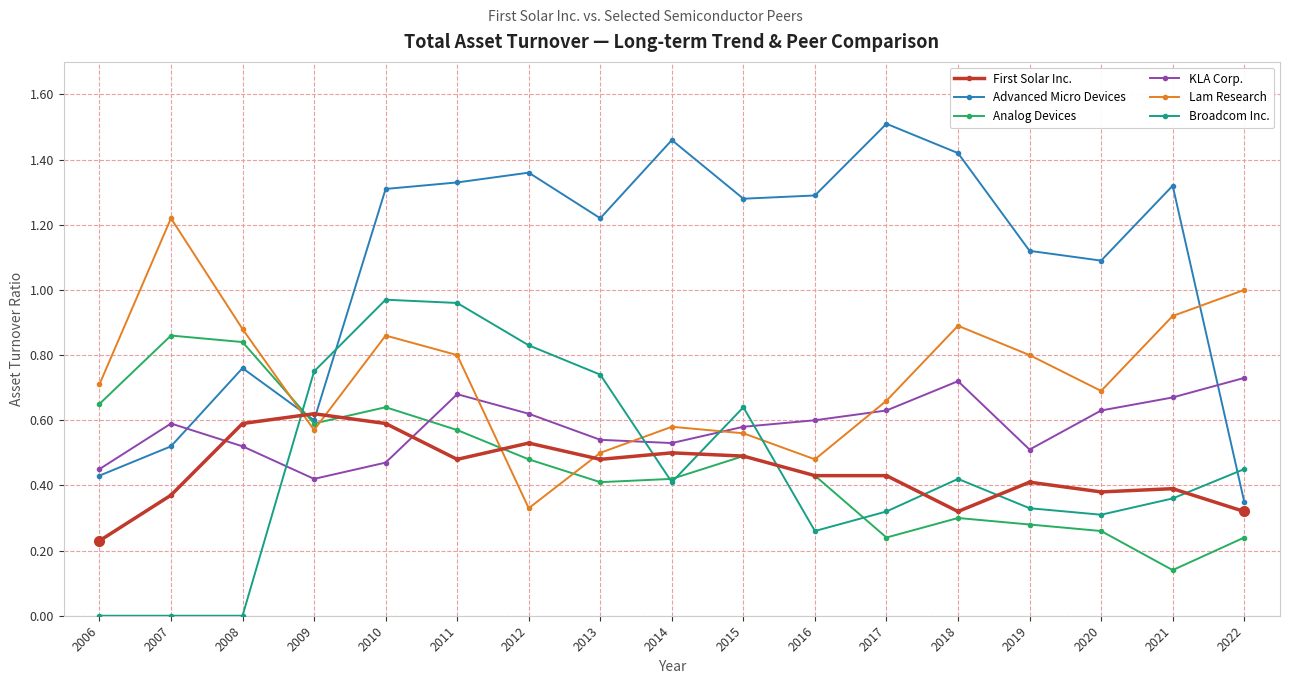

True or false: Advanced Micro Devices has more than 1 points higher than both neighbors.

True